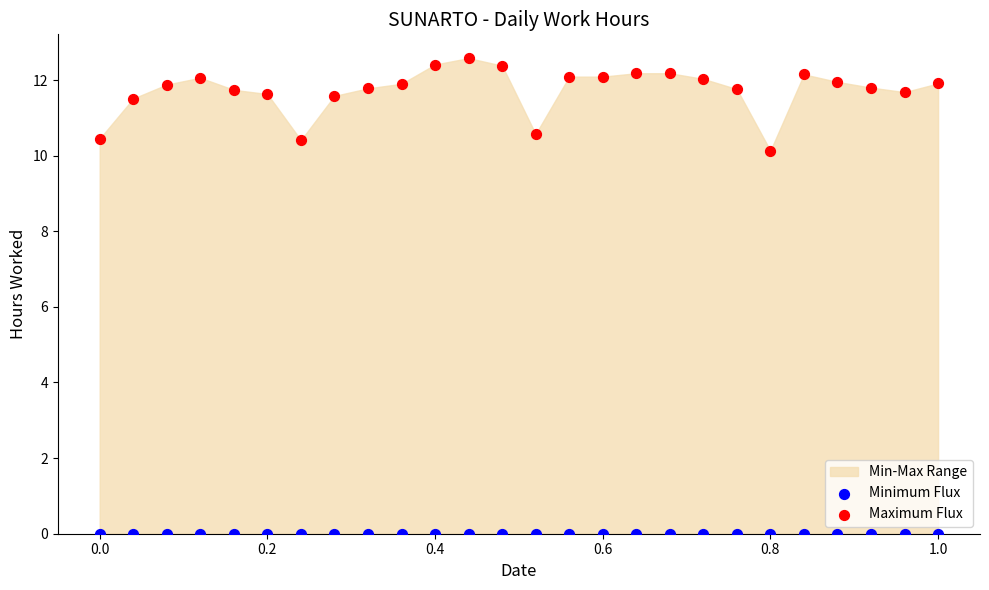

Across all series, what Y value is closest to 6?

10.1